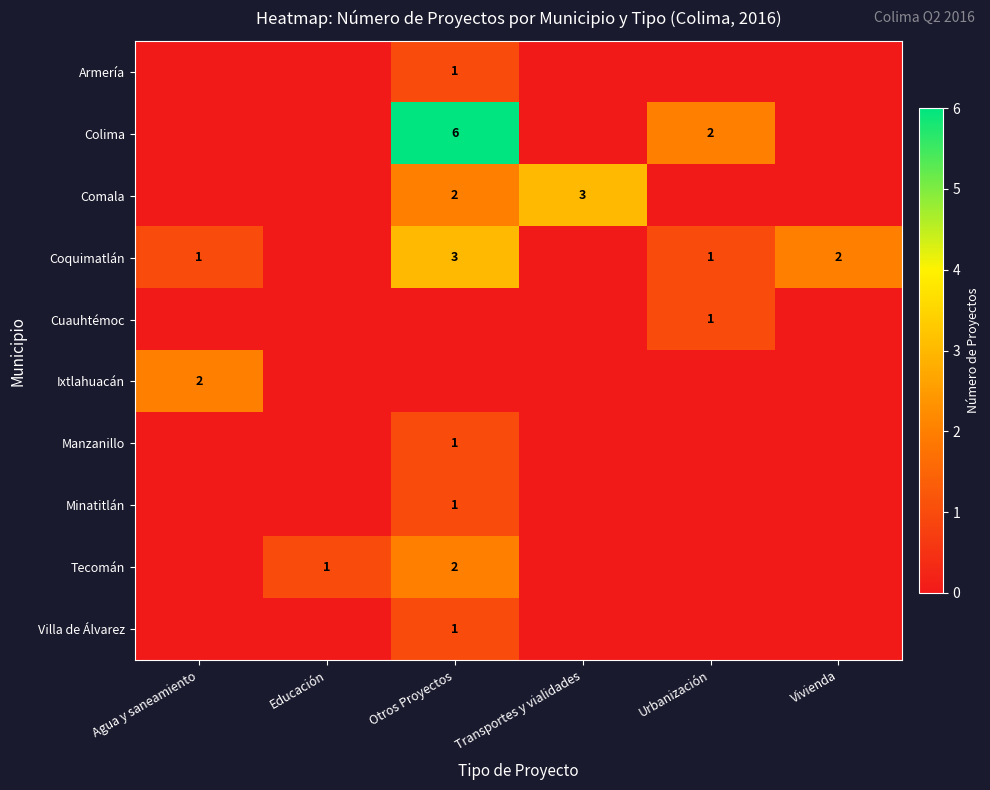

The Tecomán series shows 3 at Otros Proyectos. True or false?

False